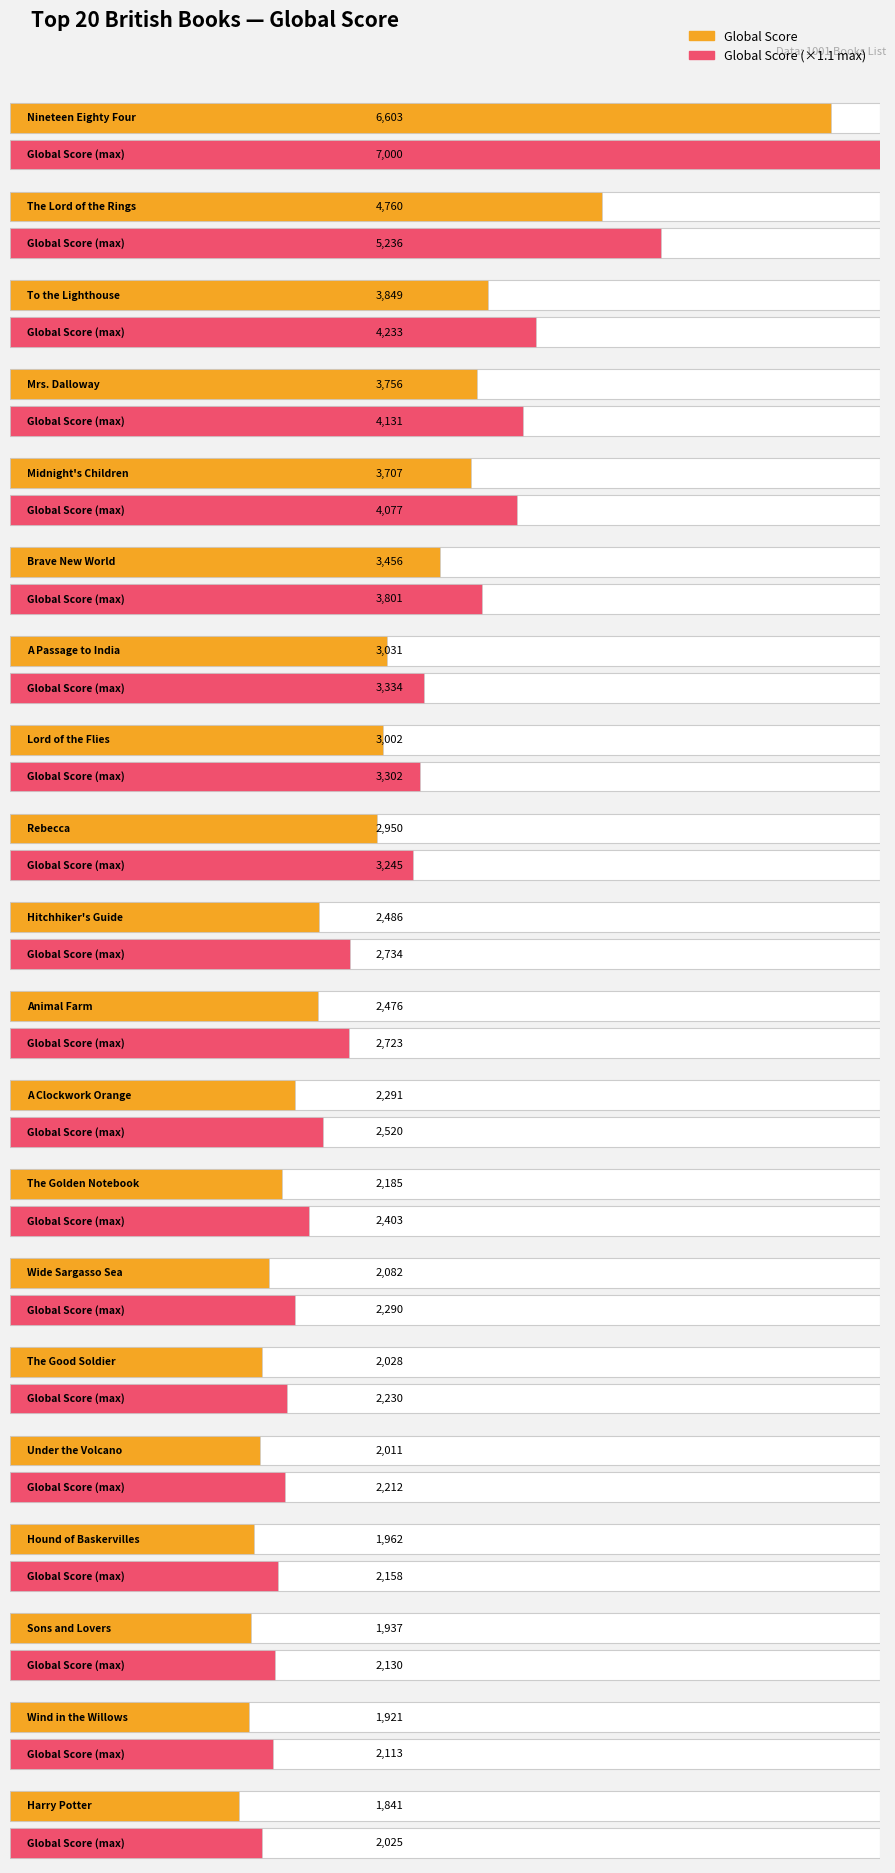

The value of Max Global Score at Hound of Baskervilles is 704. True or false?

False